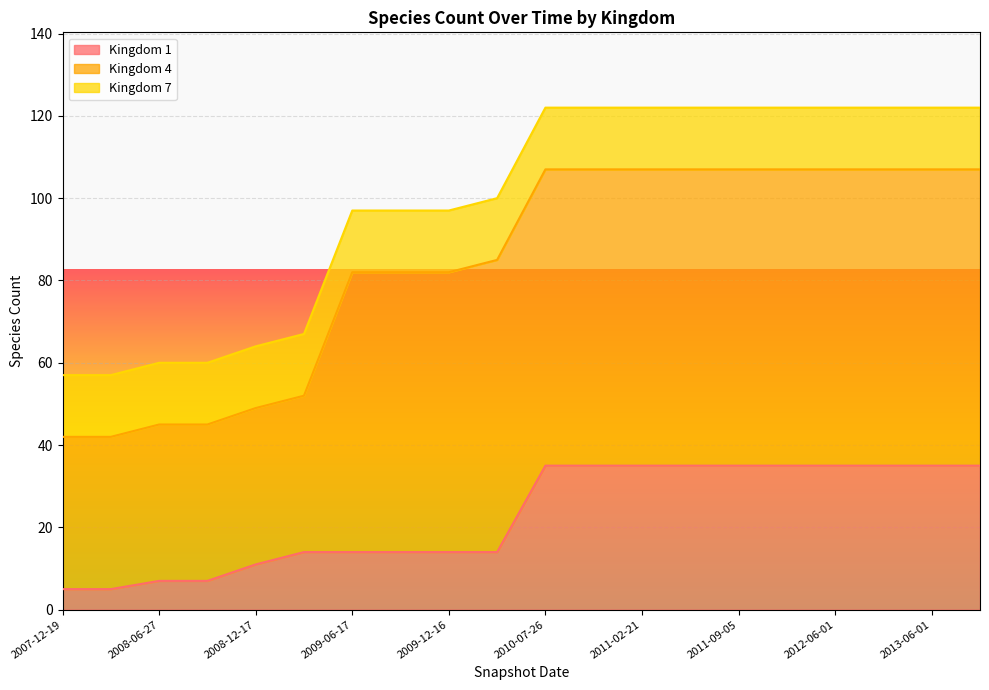

How many lines are shown in the chart?

3